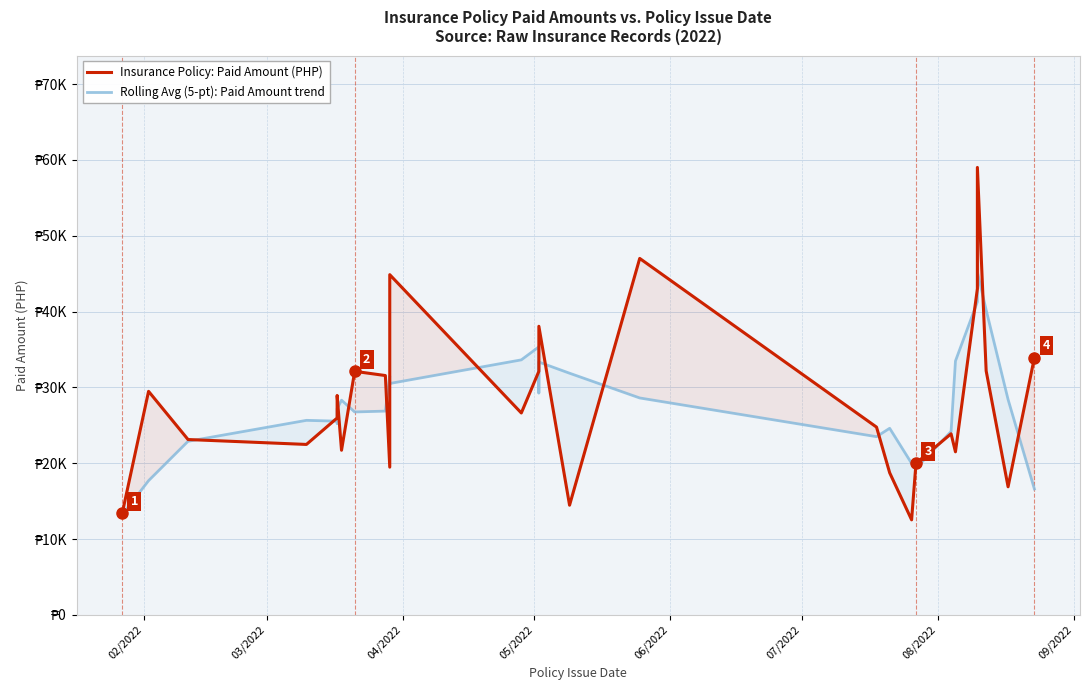

How many data points in Rolling Avg (5-pt): Paid Amount trend are above 28397?

16